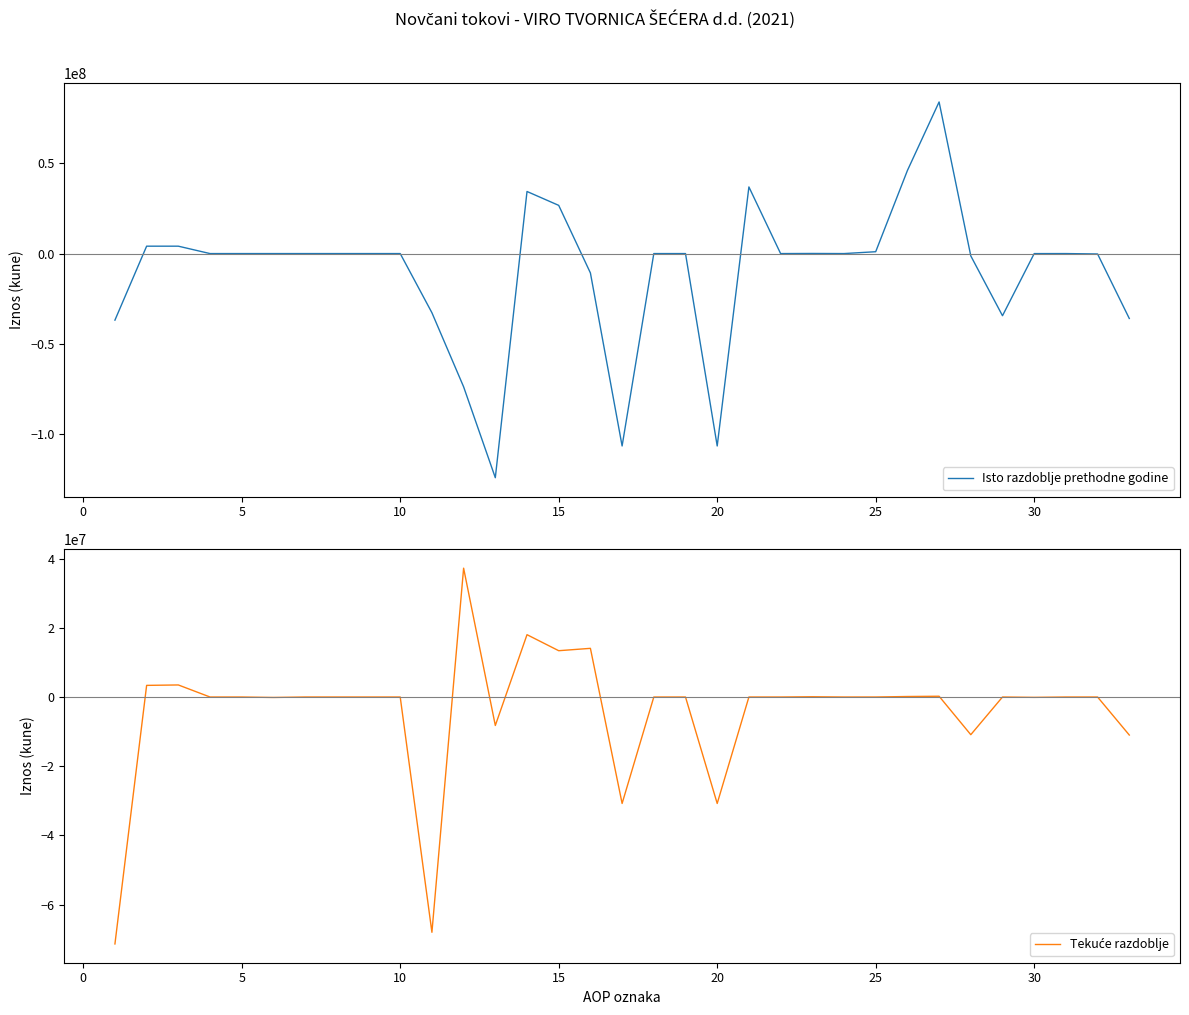

Which series ends up on top after the final intersection of Isto razdoblje prethodne godine and Tekuće razdoblje?

Isto razdoblje prethodne godine